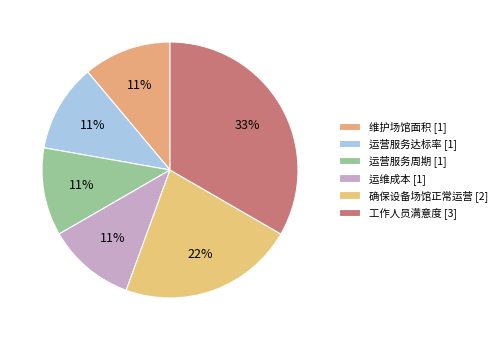

Is 确保设备场馆正常运营 [2] the majority of the pie?

No